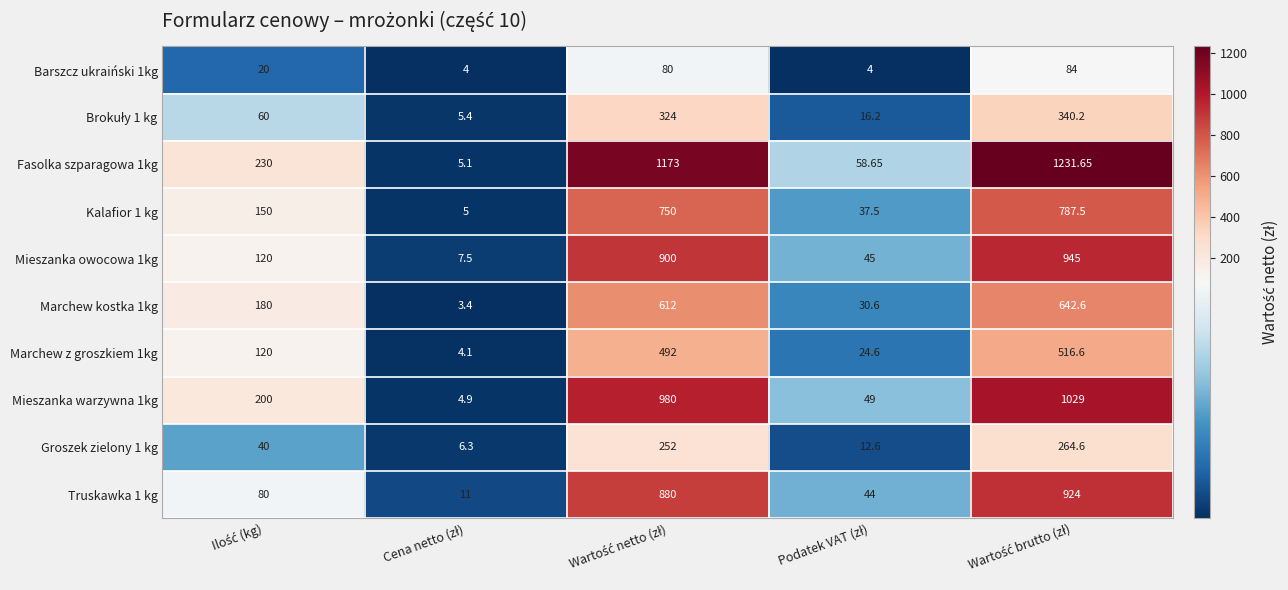

Count the number of data series in this chart.

10